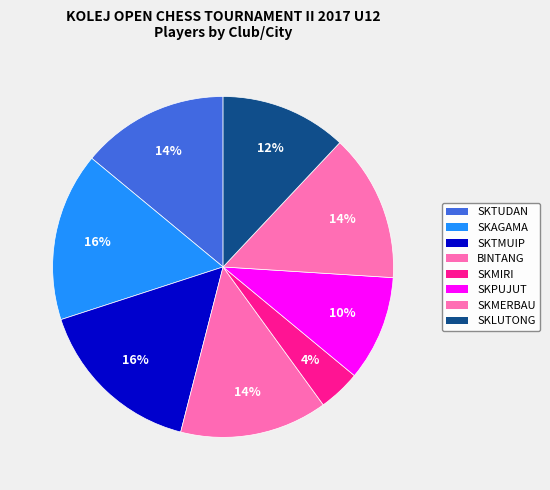

Count the number of slices in the pie.

8